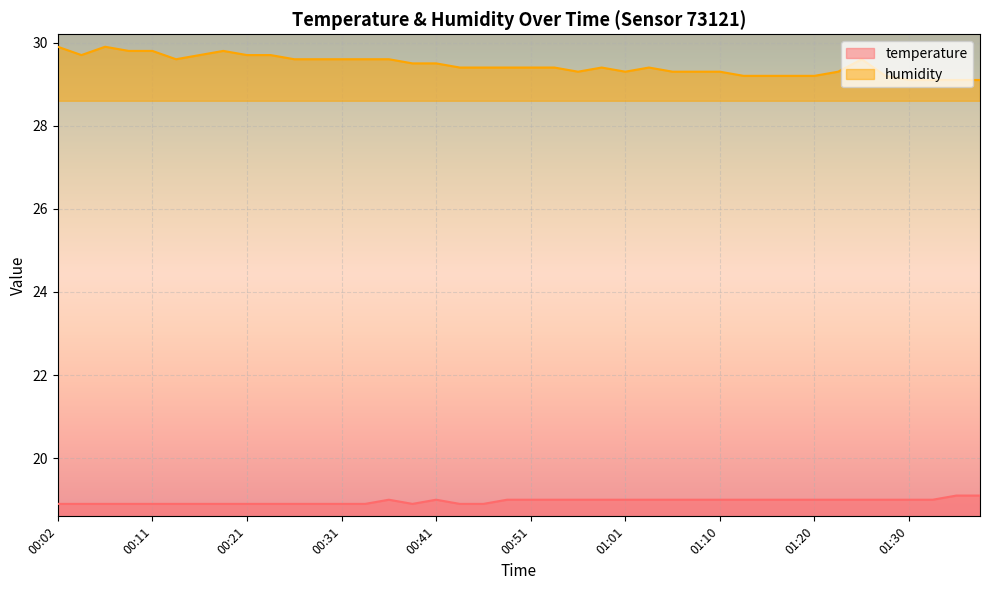

What are all the series names shown in the legend?

temperature, humidity